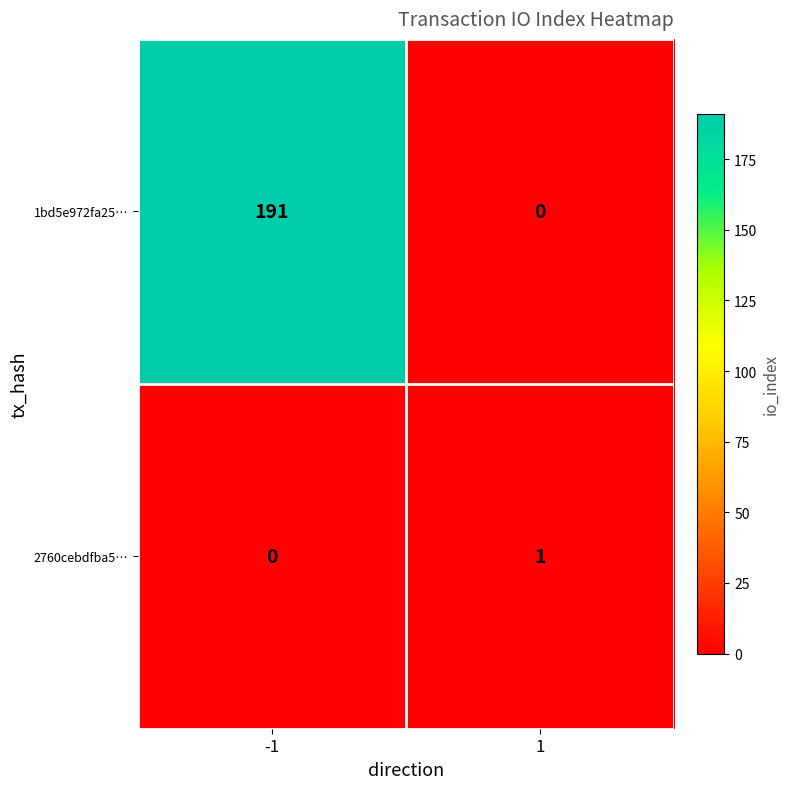

The value of 1bd5e972fa25… at -1 is 256. True or false?

False